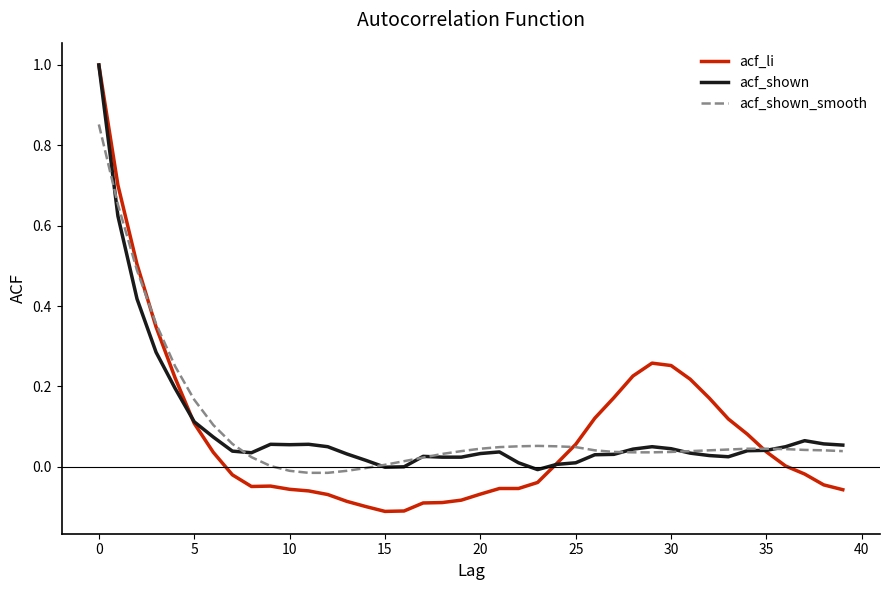

What is the maximum value shown in the chart?

1.0